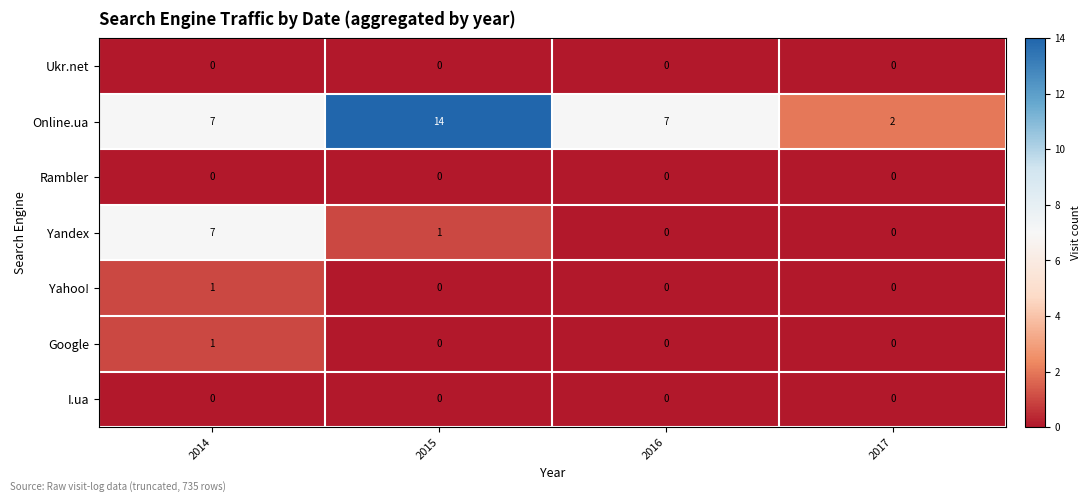

At which category is the sum across all series the highest?

2014